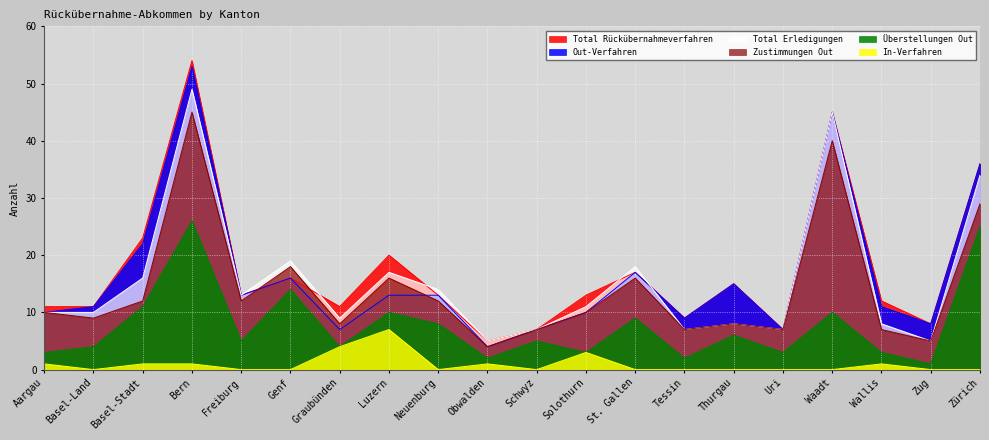

At which category does In-Verfahren reach its first local peak?

Luzern